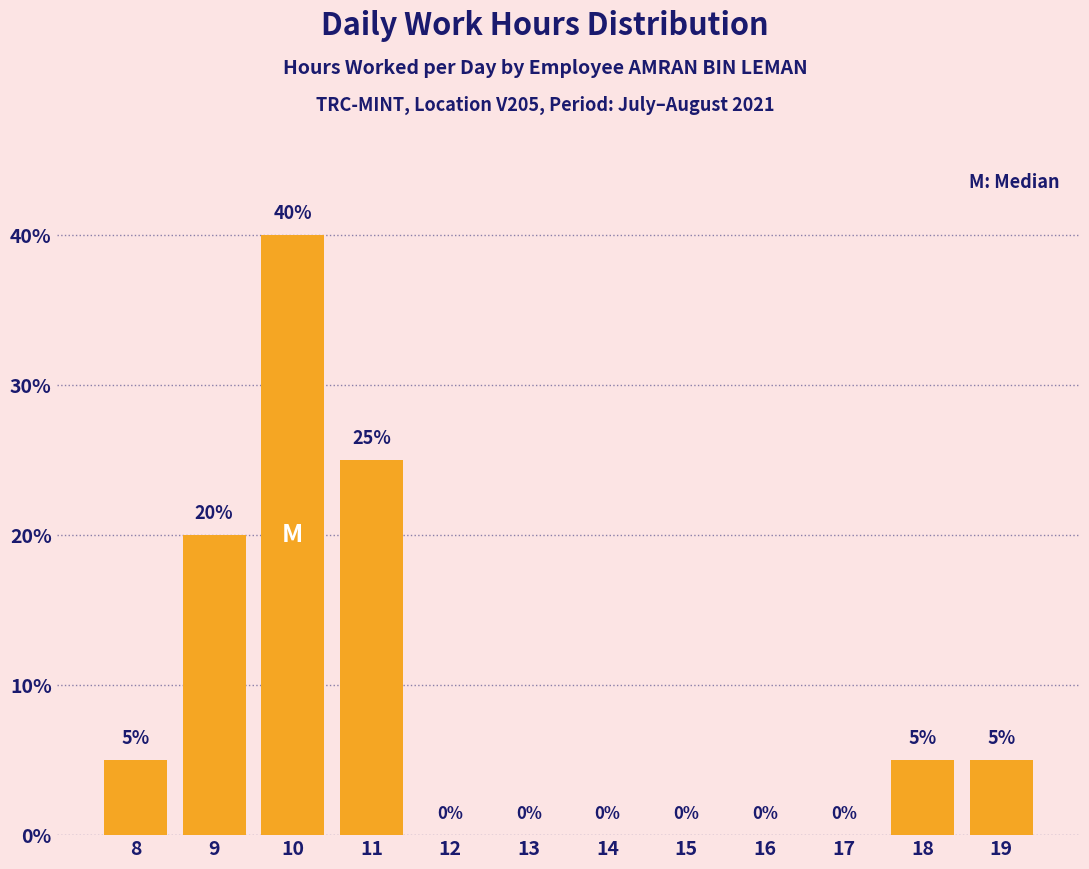

Reading left to right, extract all data points from this chart.

8=5	9=20	10=40	11=25	12=0	13=0	14=0	15=0	16=0	17=0	18=5	19=5